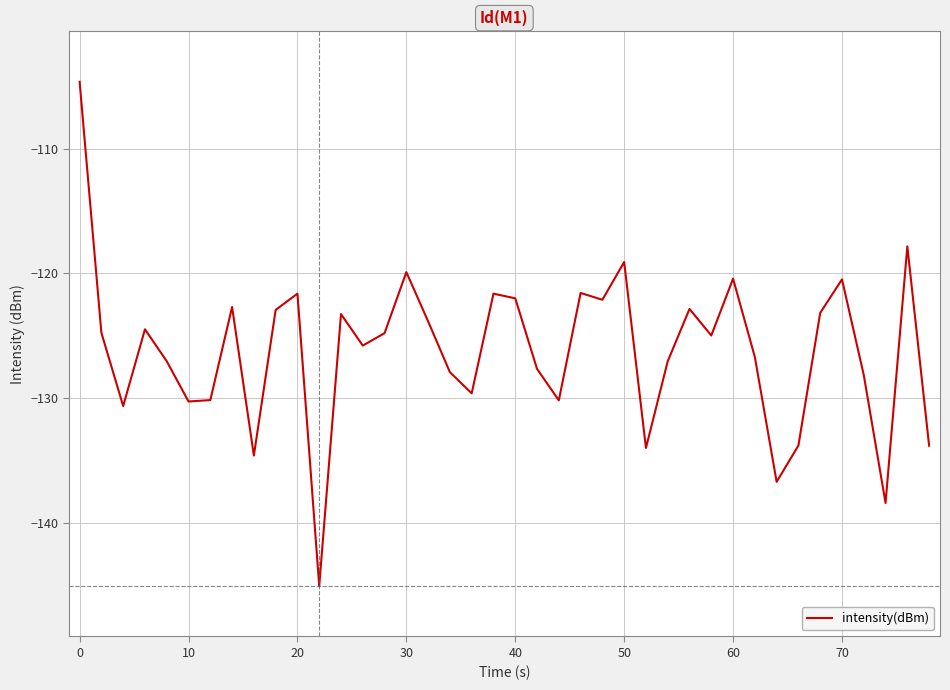

How many lines are shown in the chart?

1